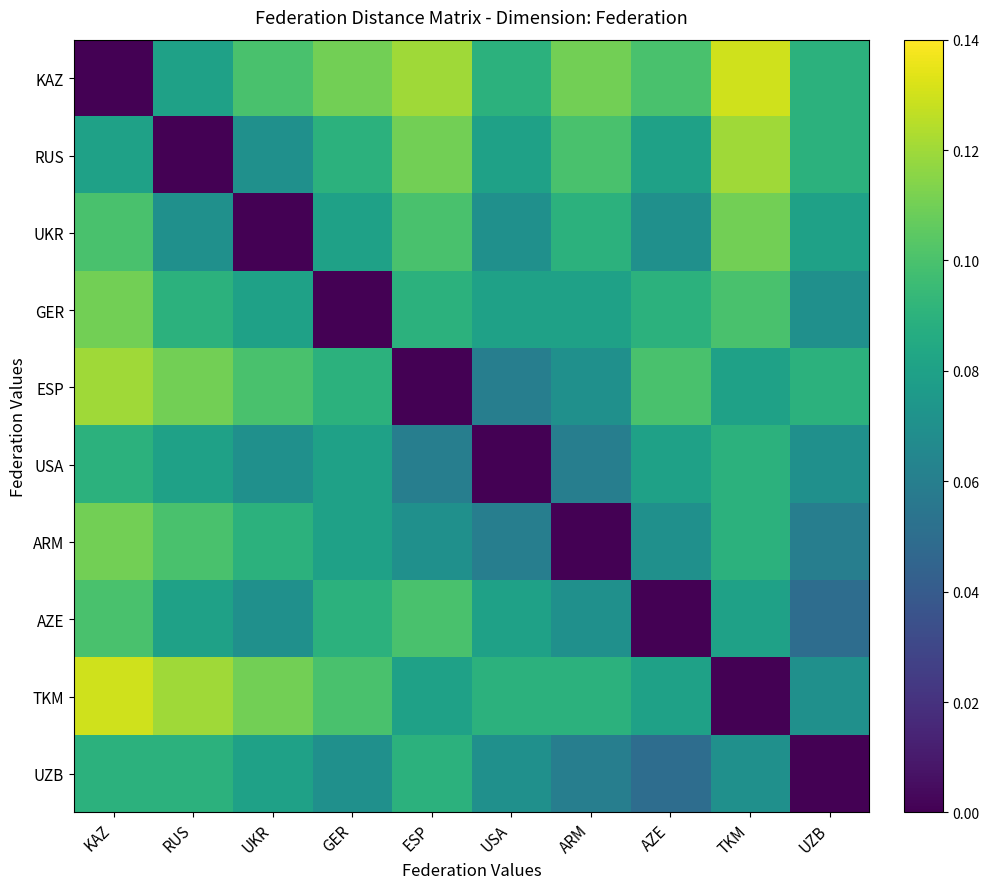

Rank the series at UZB from highest to lowest value.

KAZ, RUS, ESP, UKR, GER, USA, TKM, ARM, AZE, UZB